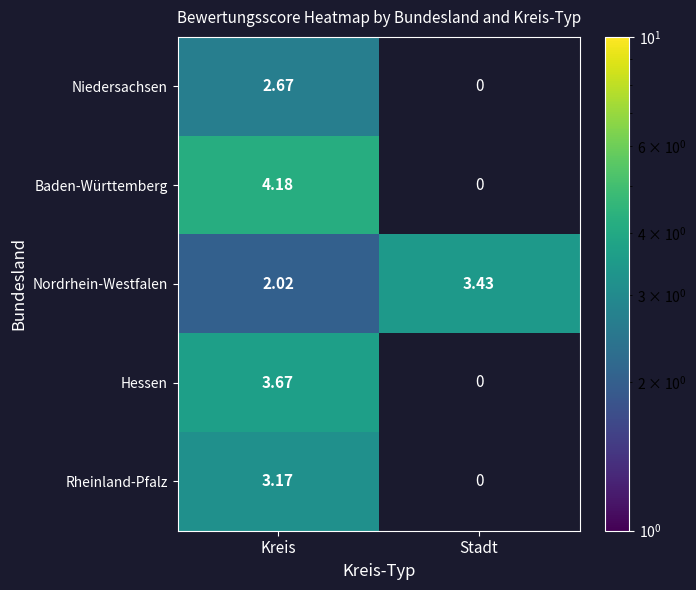

At which category does the chart reach its peak across all series?

Kreis